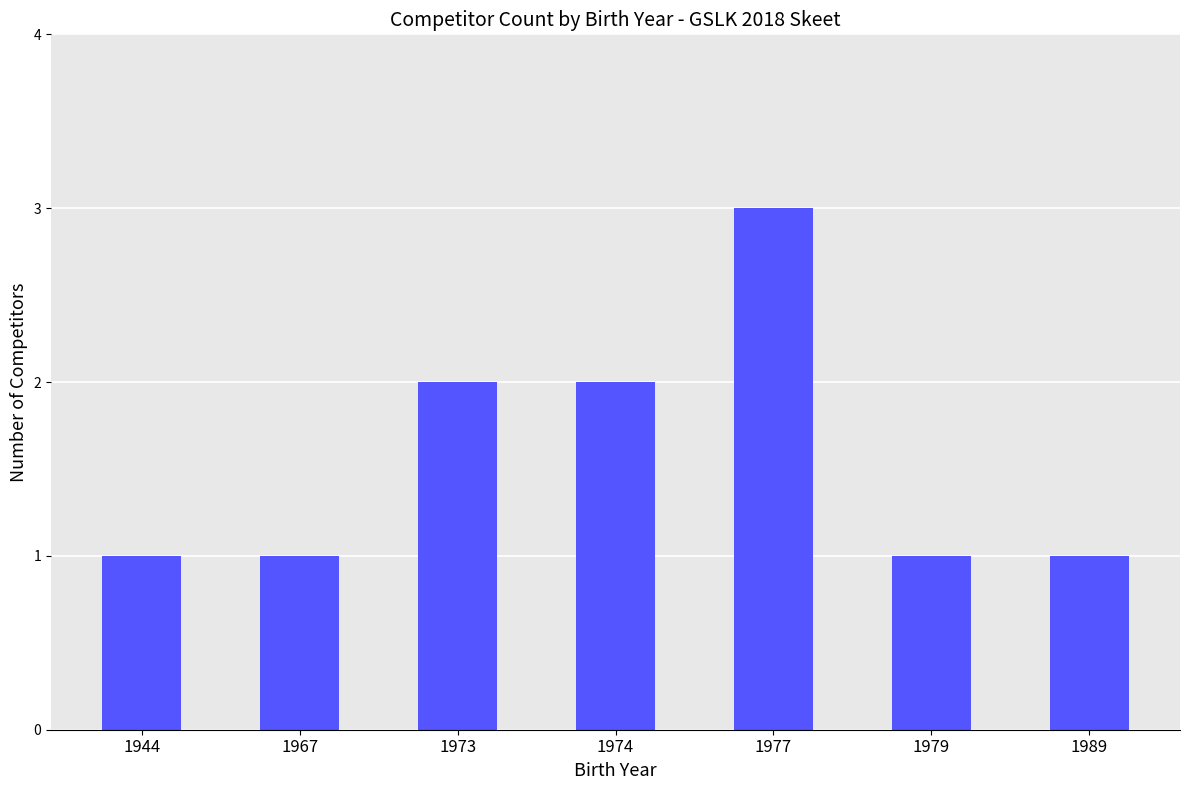

Reading left to right, list all the values displayed in this chart.

1	1	2	2	3	1	1